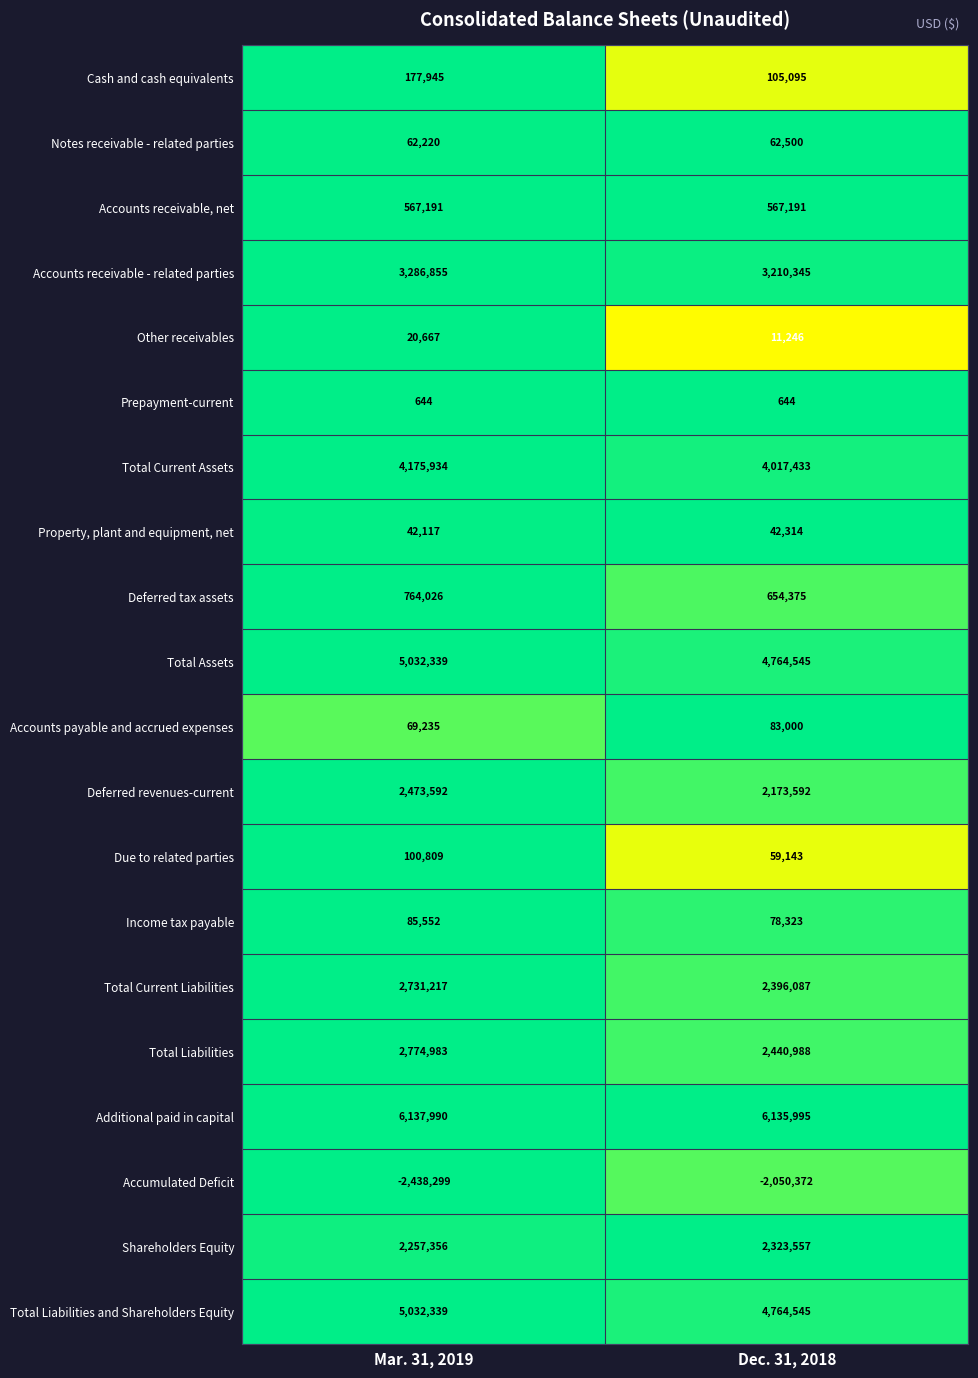

What is the maximum value shown in the chart?

6137990